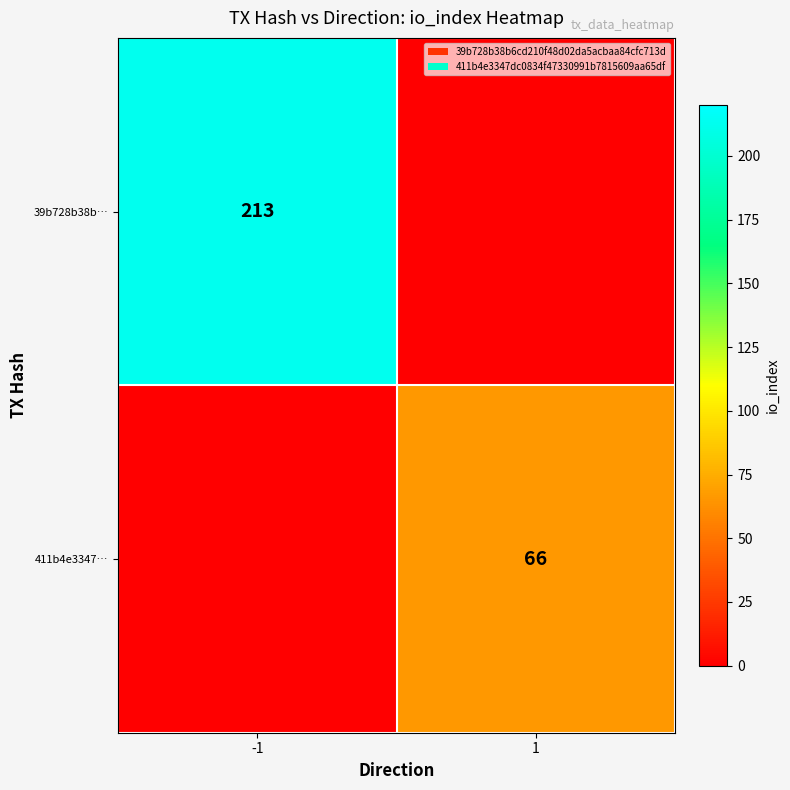

The 39b728b38b… series shows 371 at -1. True or false?

False